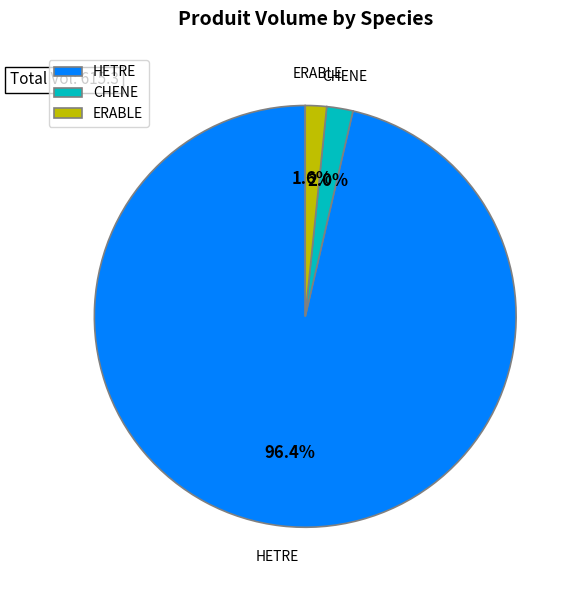

Do ERABLE and HETRE together represent more than half of the pie?

Yes